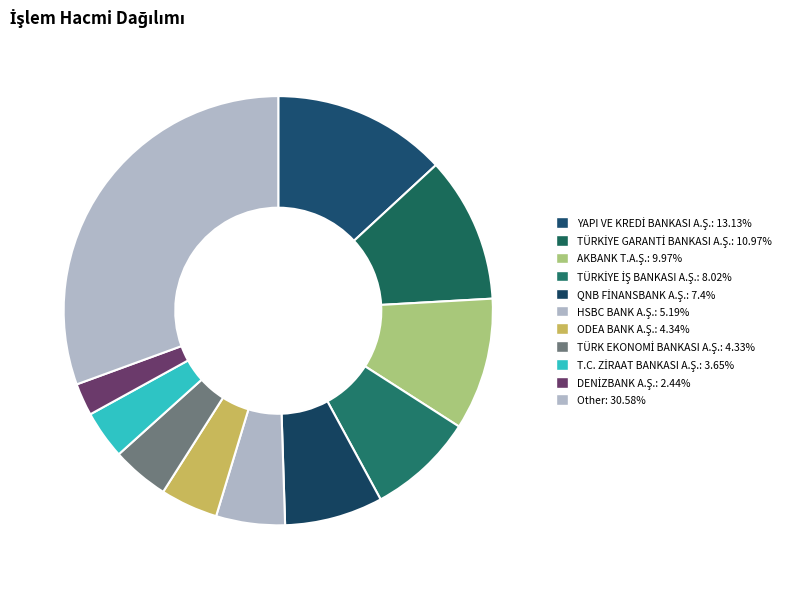

Rank the categories by value from lowest to highest.

DENİZBANK A.Ş., T.C. ZİRAAT BANKASI A.Ş., TÜRK EKONOMİ BANKASI A.Ş., ODEA BANK A.Ş., HSBC BANK A.Ş., QNB FİNANSBANK A.Ş., TÜRKİYE İŞ BANKASI A.Ş., AKBANK T.A.Ş., TÜRKİYE GARANTİ BANKASI A.Ş., YAPI VE KREDİ BANKASI A.Ş., Other